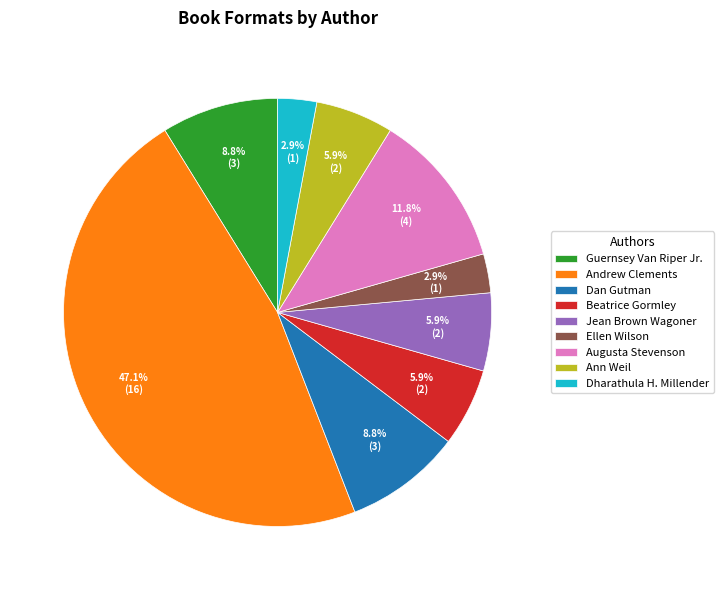

Is there a majority slice in this chart?

No